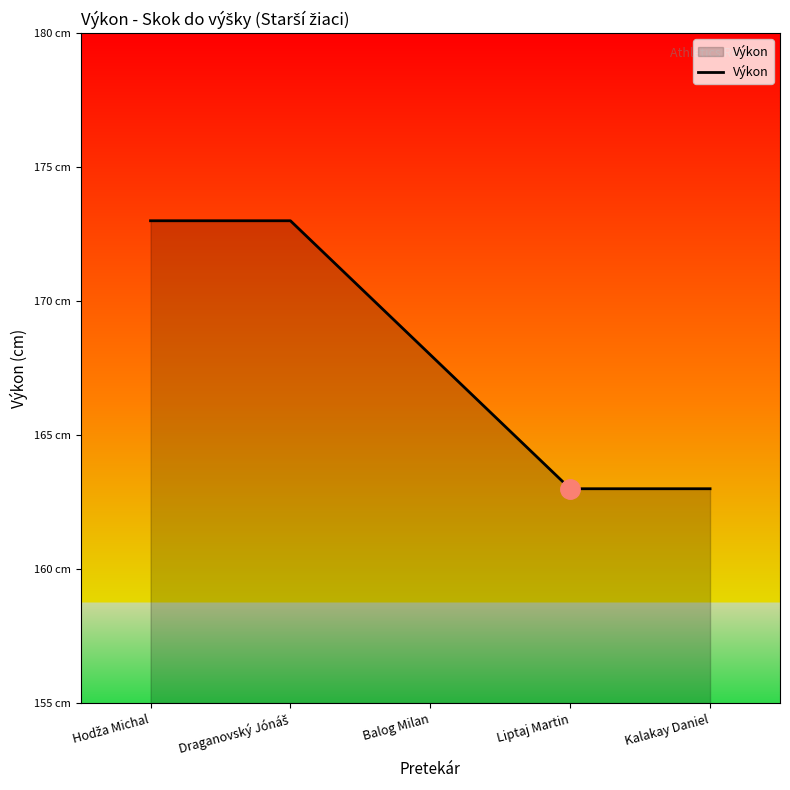

Is this an area chart (filled region under the line)?

Yes